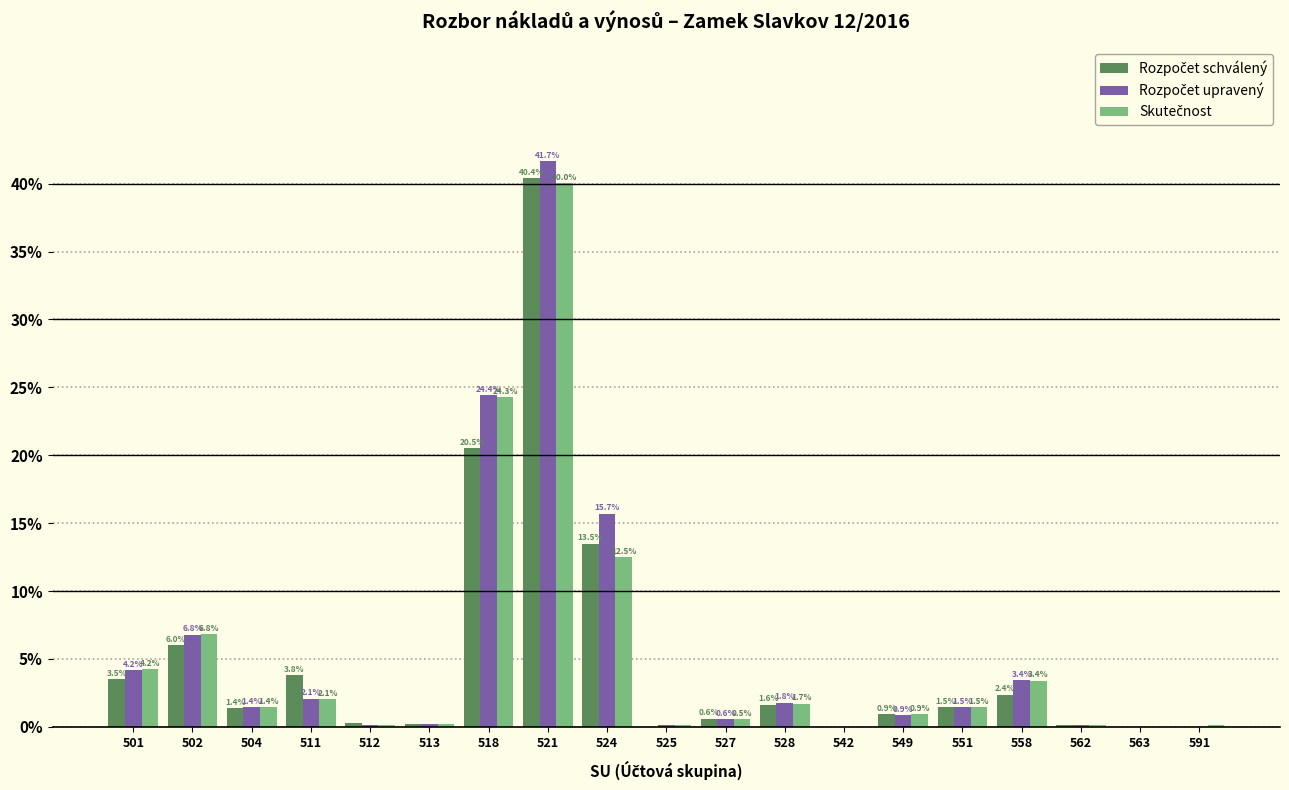

Which label corresponds to the largest value in the chart?

521